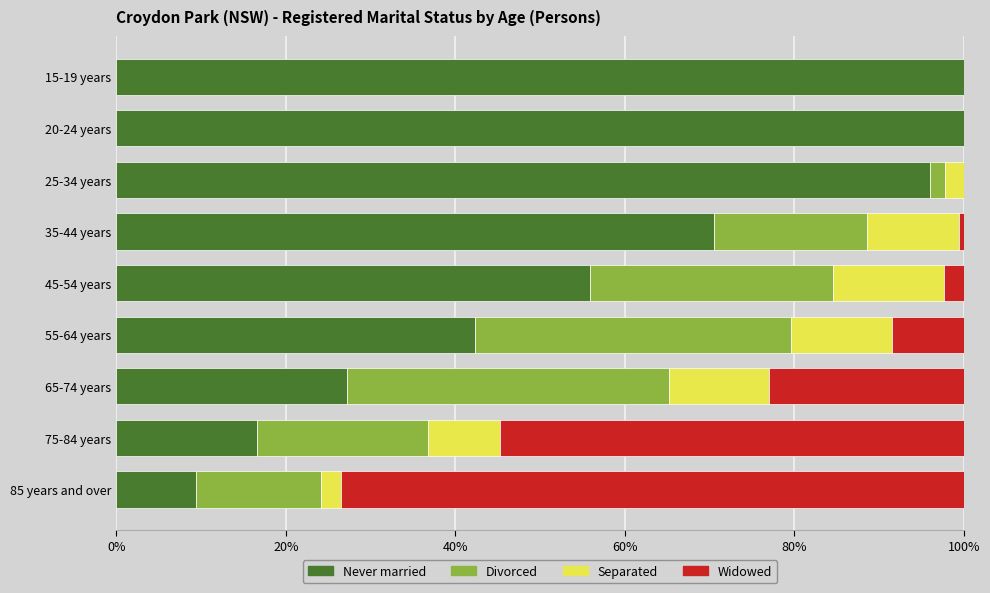

What is the total value across all series at 75-84 years?

100.0